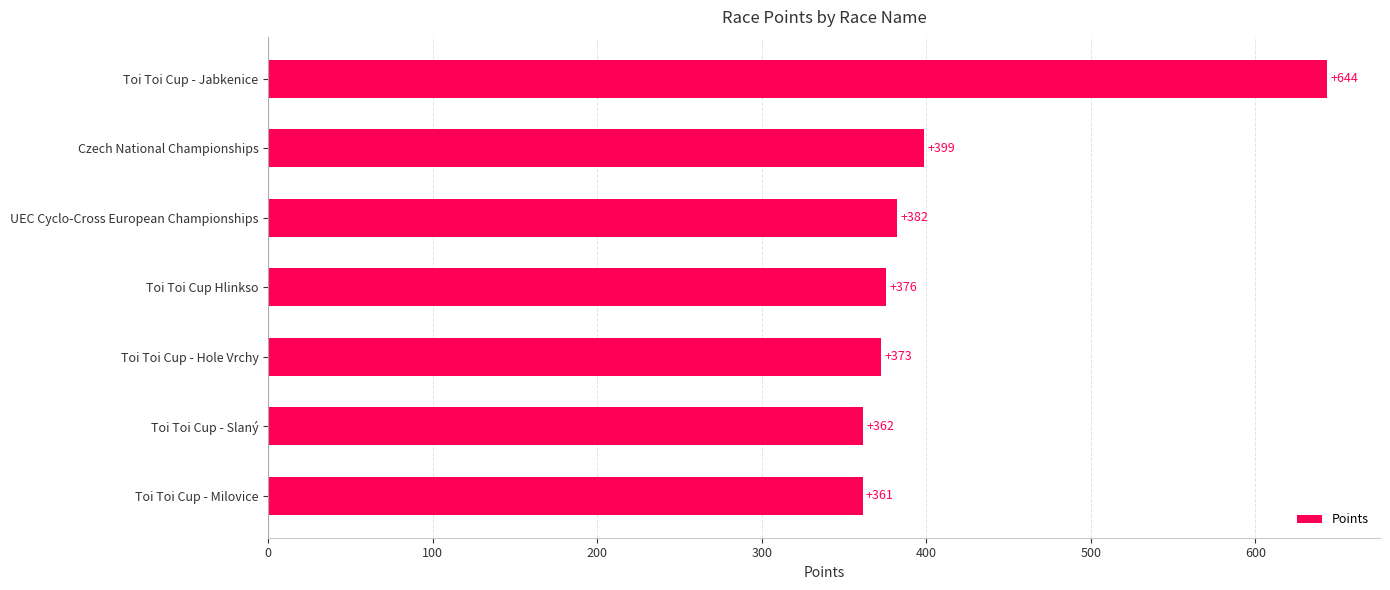

At which category does the chart reach its peak across all series?

Toi Toi Cup - Jabkenice